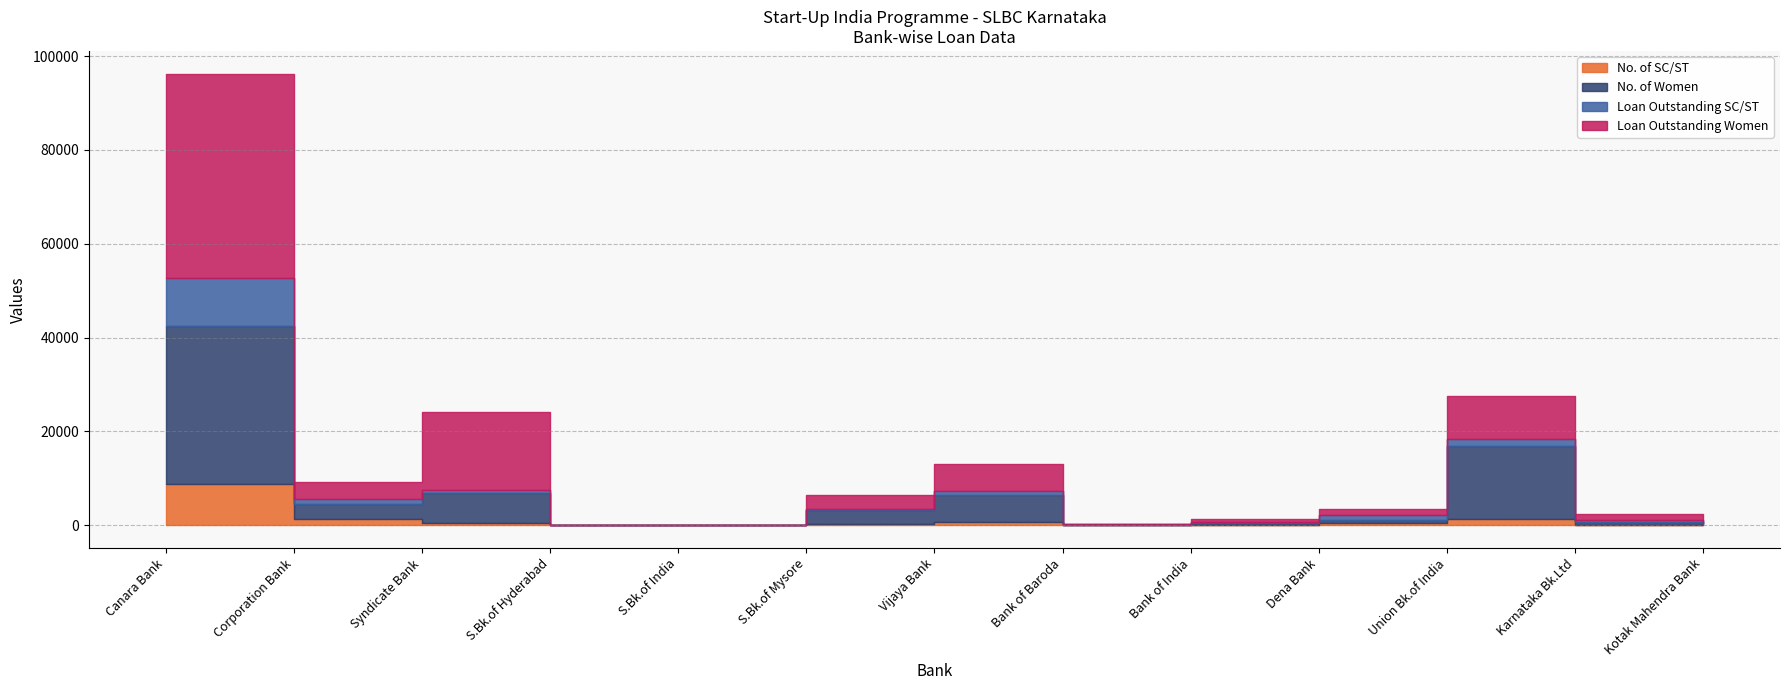

What is the difference between the Loan Outstanding SC/ST values at Dena Bank and Corporation Bank?

97.4